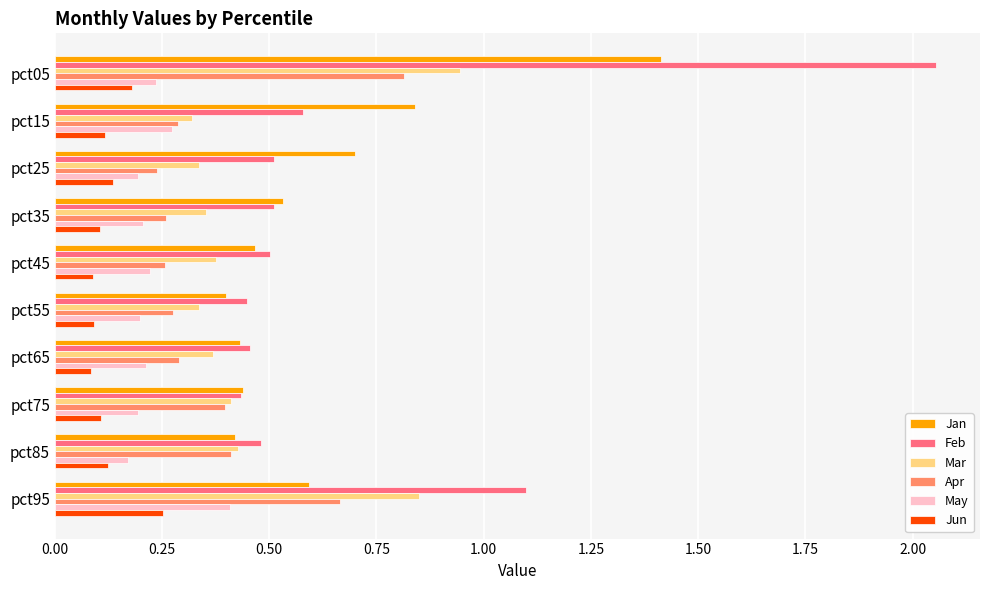

What are all the series names shown in the legend?

Jan, Feb, Mar, Apr, May, Jun